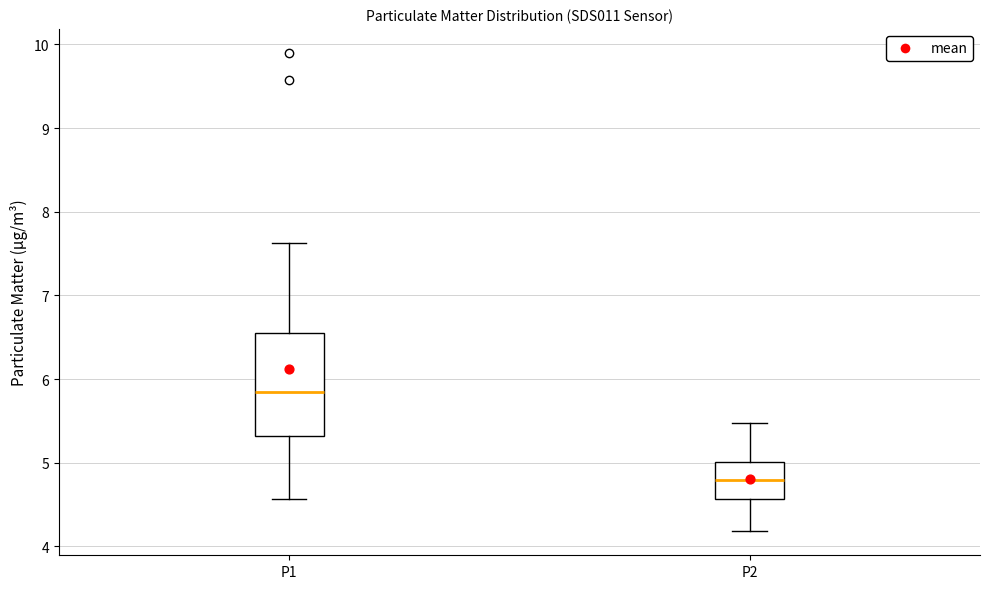

Where does the median line of the box for P2 sit on the y-axis? The values are not printed on the chart, so give them approximately, as read against the axis.

4.8